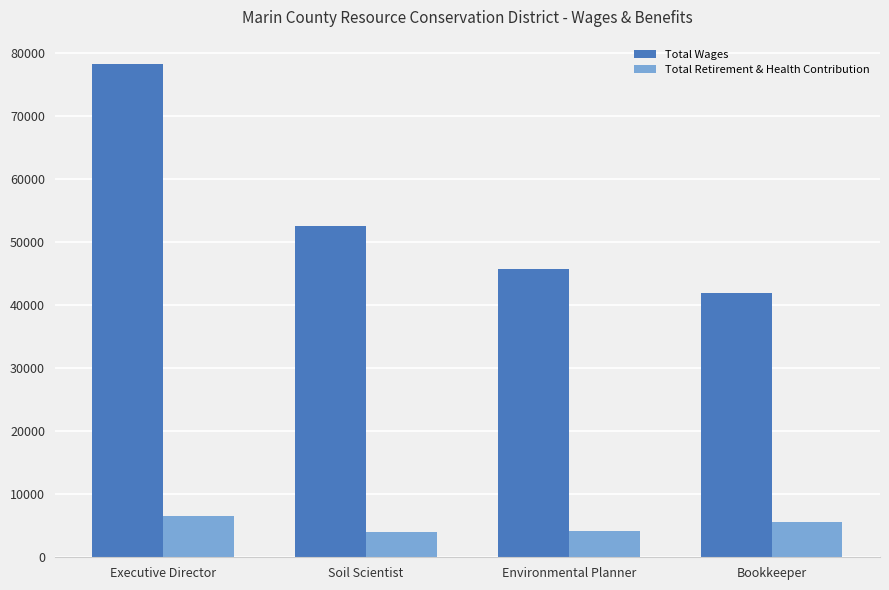

What is the total value across all series at Bookkeeper?

47435